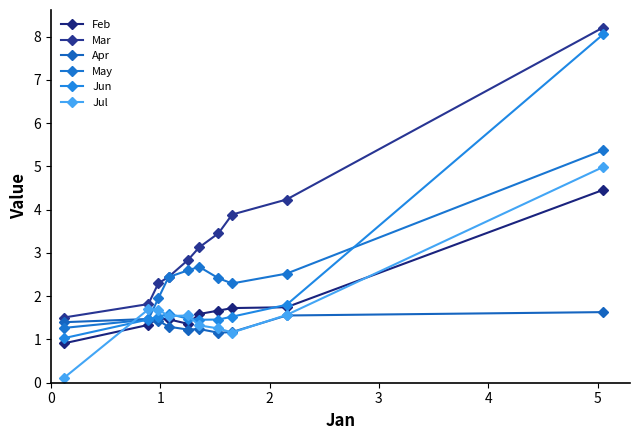

How many values in the Mar series exceed 3?

5